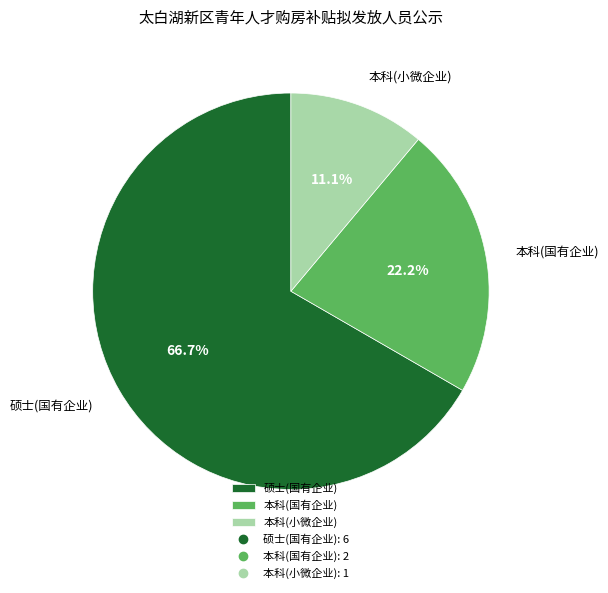

Which slice represents more than half of the pie?

硕士(国有企业)